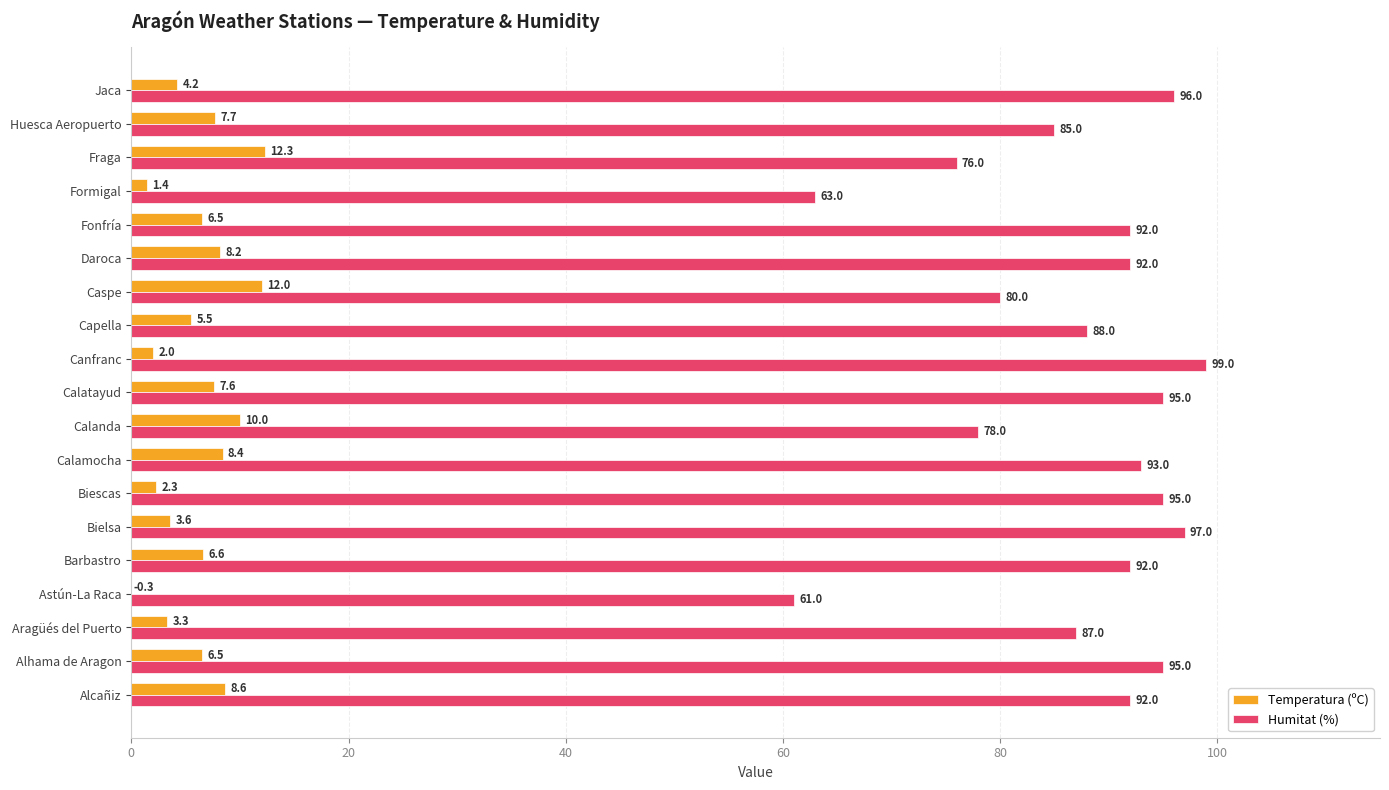

Which label corresponds to the largest value in the chart?

Canfranc